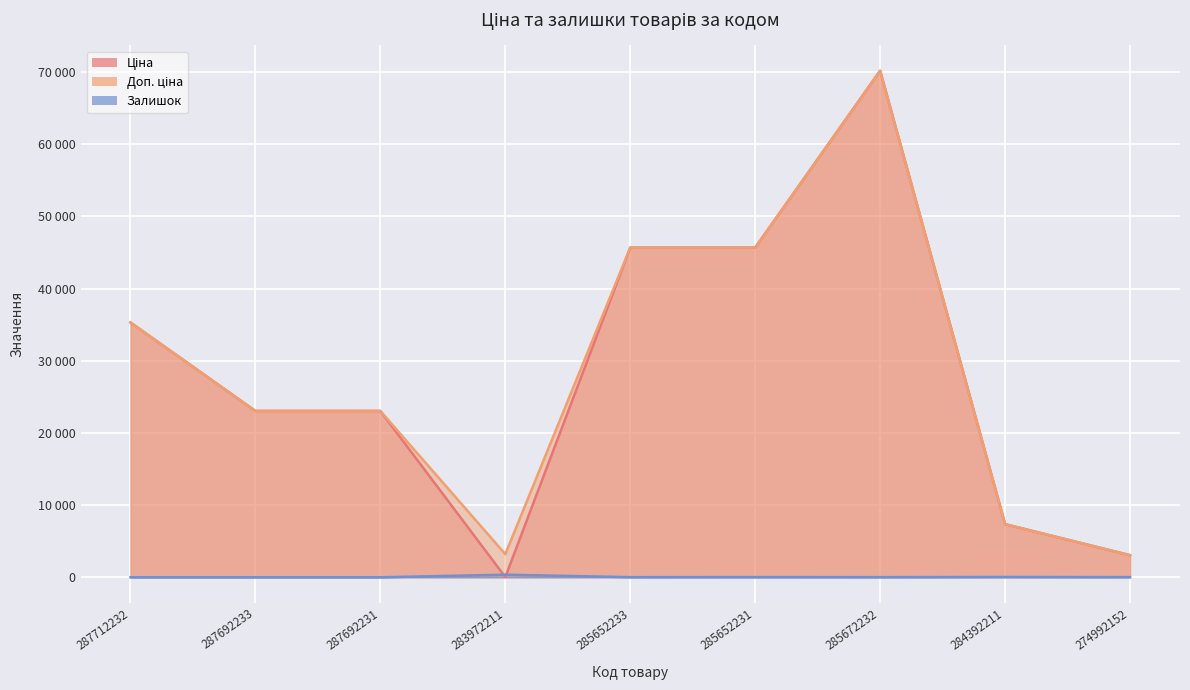

List the series in order of their peak value, highest first.

Ціна, Доп. ціна, Залишок